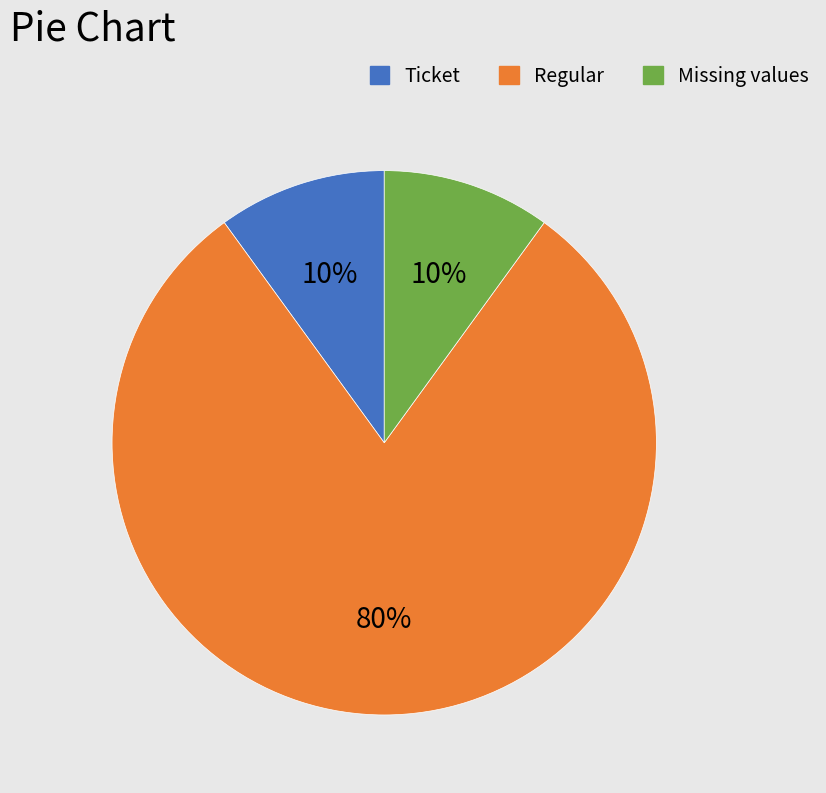

Is there a majority slice in this chart?

Yes